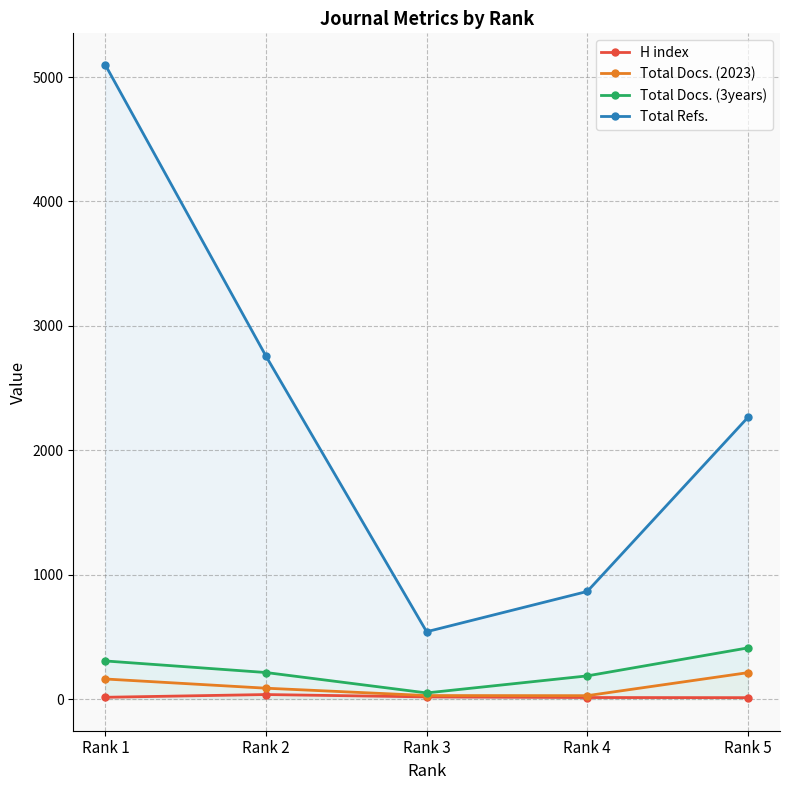

At which label does Total Docs. (3years) first exceed 213?

Rank 1